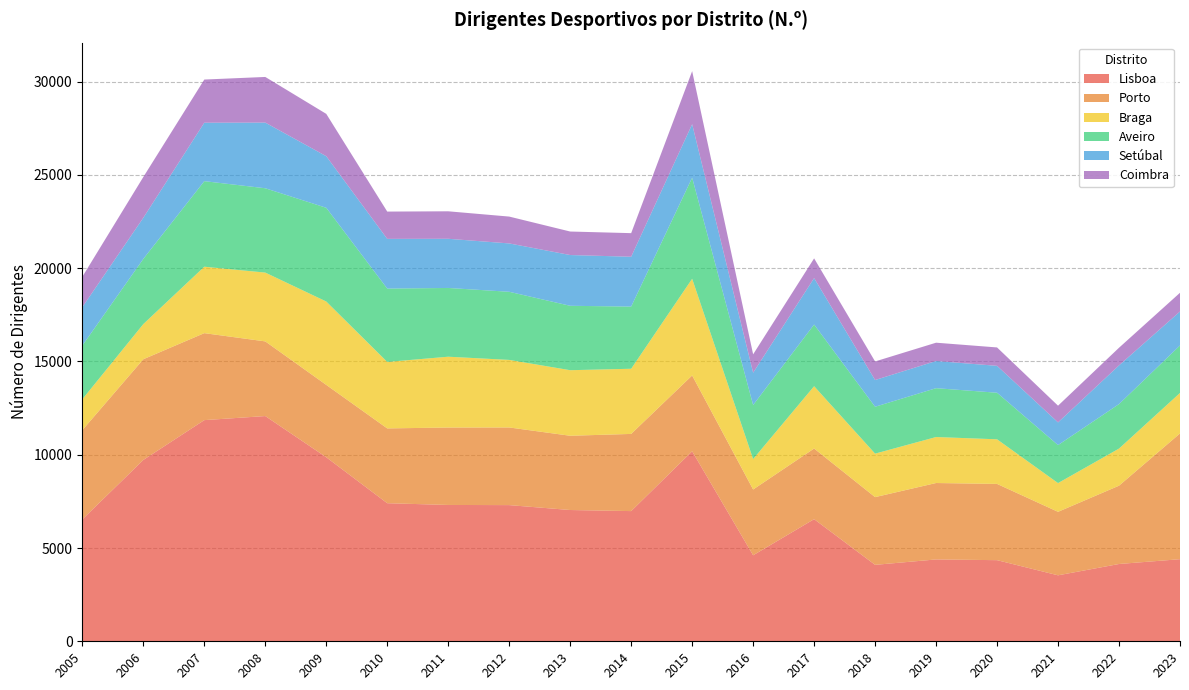

Reading left to right, transcribe all the data shown in this chart.

Lisboa: 6534	9720	11854	12072	9864	7401	7307	7299	7036	6978	10184	4610	6546	4097	4387	4348	3536	4143	4400
Porto: 4783	5397	4662	4002	3878	4009	4150	4162	3980	4137	4064	3526	3786	3630	4096	4087	3403	4197	6740
Braga: 1656	1885	3561	3688	4470	3564	3796	3621	3514	3493	5183	1630	3340	2331	2465	2391	1540	1989	2170
Aveiro: 2880	3494	4586	4520	5023	3931	3685	3651	3452	3332	5418	2898	3306	2513	2618	2496	2037	2385	2546
Setúbal: 2057	2204	3132	3519	2765	2664	2636	2592	2721	2671	2867	1731	2489	1432	1457	1442	1216	2074	1820
Coimbra: 1629	2185	2314	2447	2269	1463	1473	1439	1260	1265	2844	986	1057	996	981	986	896	946	1004